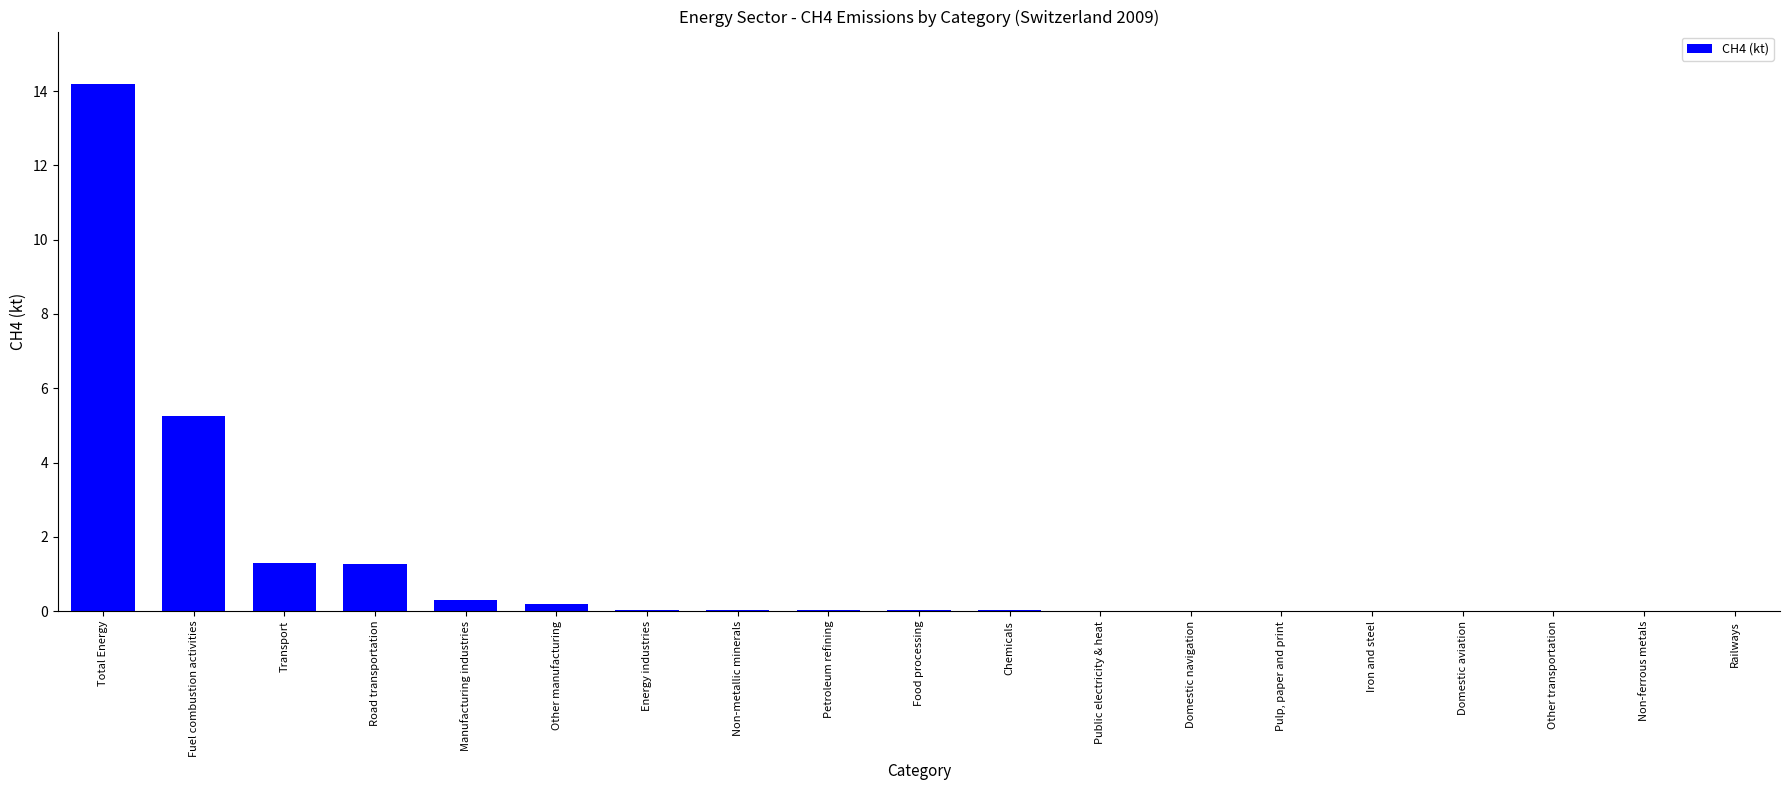

At which label is the value closest to 7?

Fuel combustion activities